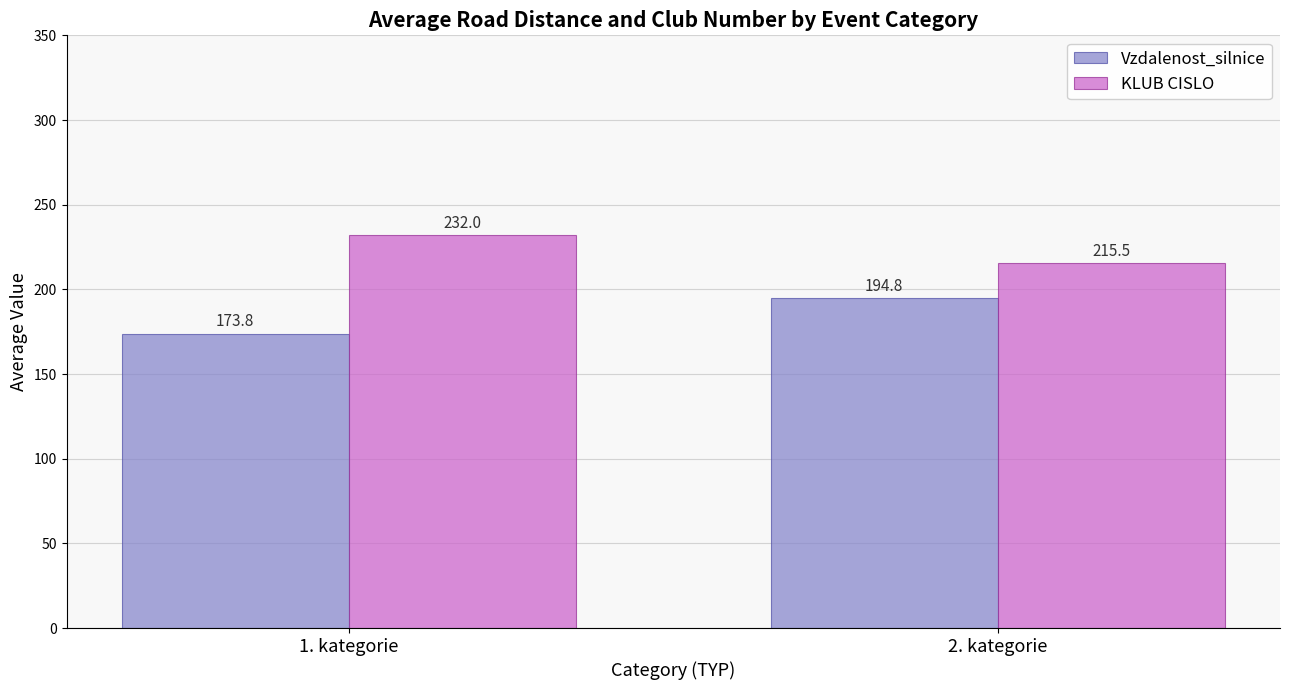

How many data points in Vzdalenost_silnice are above 194?

1